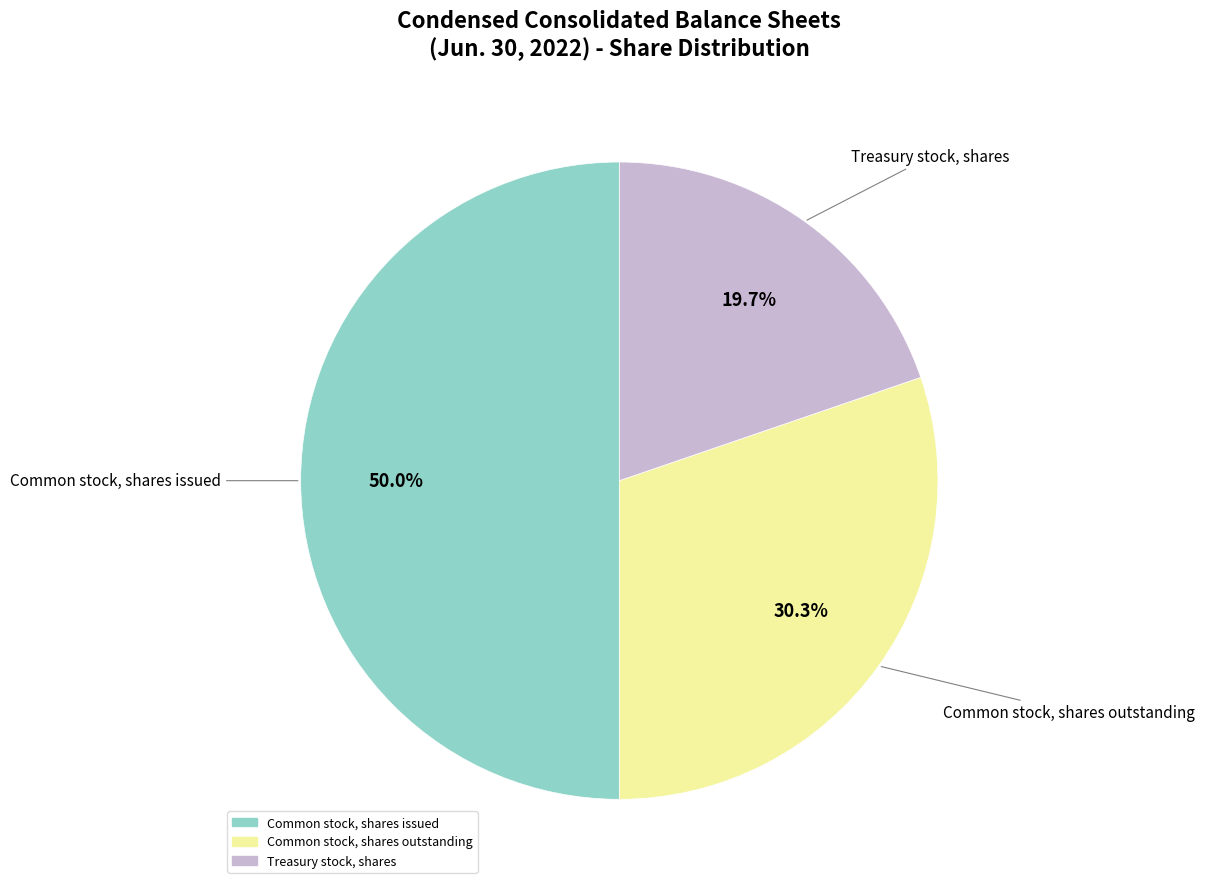

To the nearest percent, what portion does Treasury stock, shares represent?

20%